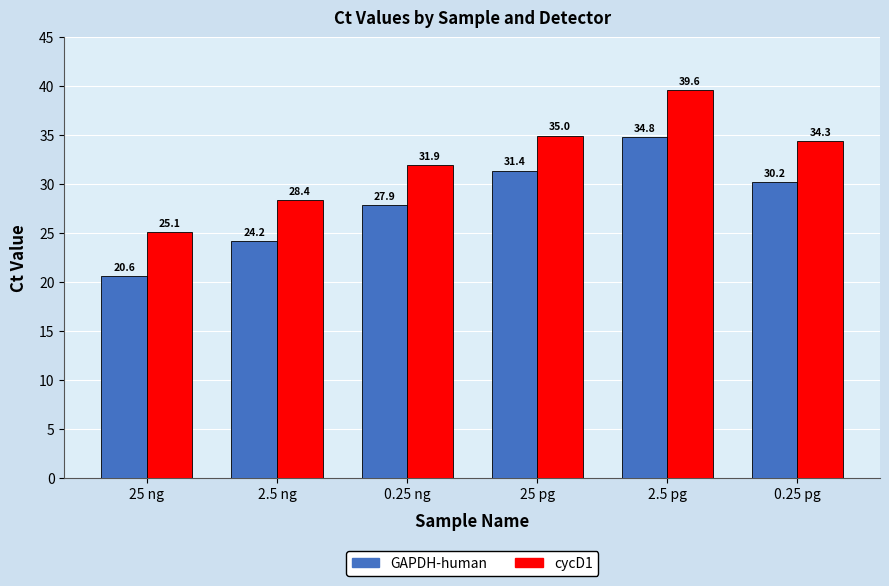

Reading left to right, transcribe all the data shown in this chart.

GAPDH-human: 25 ng=20.6	2.5 ng=24.2	0.25 ng=27.9	25 pg=31.4	2.5 pg=34.8	0.25 pg=30.2
cycD1: 25 ng=25.1	2.5 ng=28.4	0.25 ng=31.9	25 pg=35.0	2.5 pg=39.6	0.25 pg=34.3